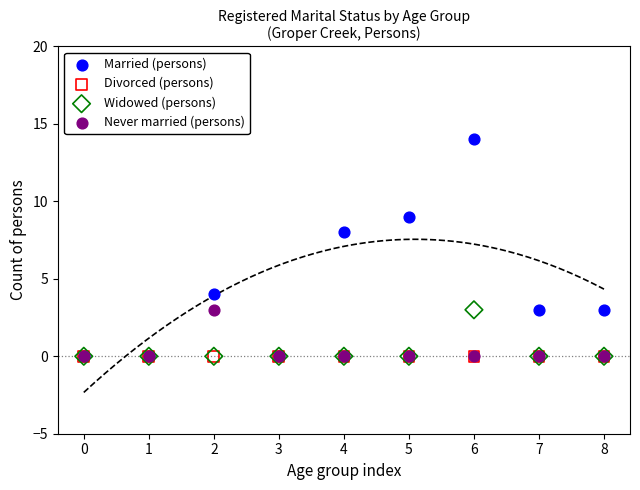

In the Married (persons) series, what Y value is closest to 7?

8